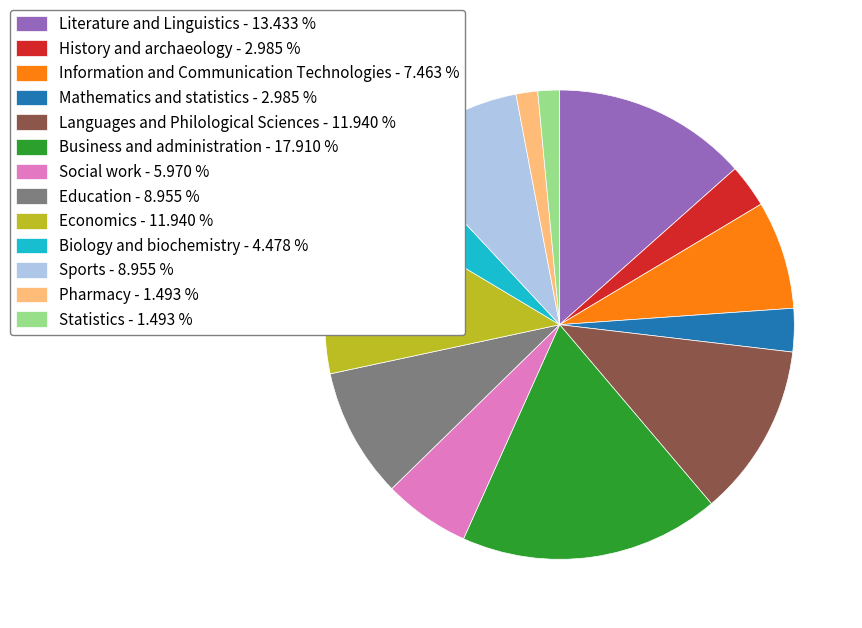

Which has a higher value, Economics - 11.940 % or Education - 8.955 %?

Economics - 11.940 %